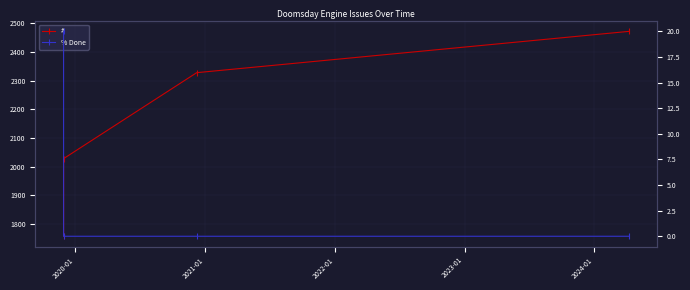

Is the value of # at 2021-01 greater than the value of % Done at 2022-01?

Yes